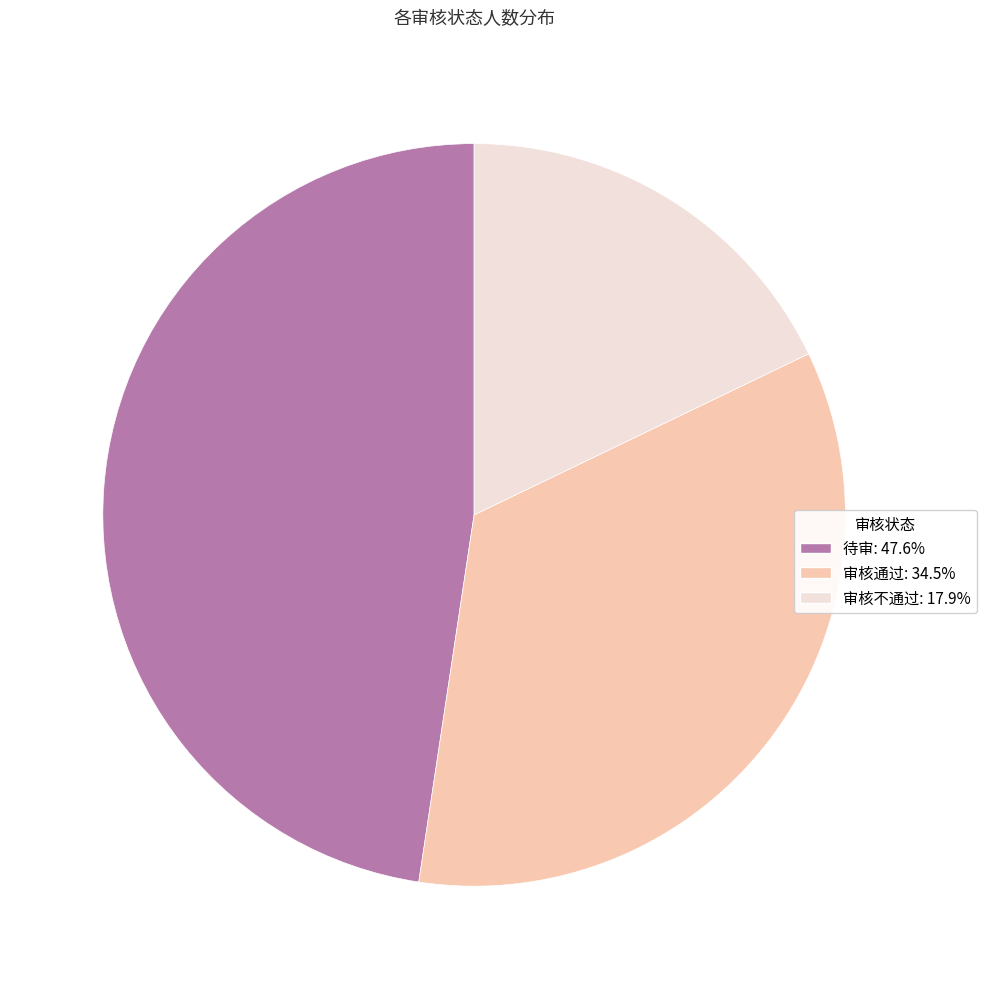

Which category has the smallest portion of the pie?

审核不通过